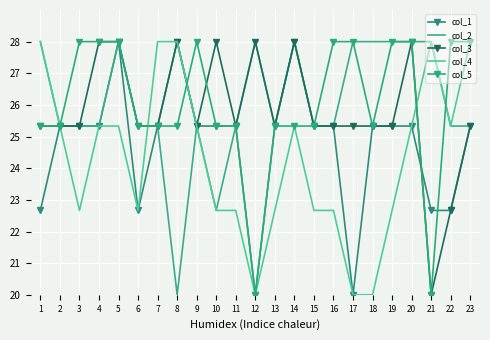

Is it true that col_1 equals 28.0 at 5?

True